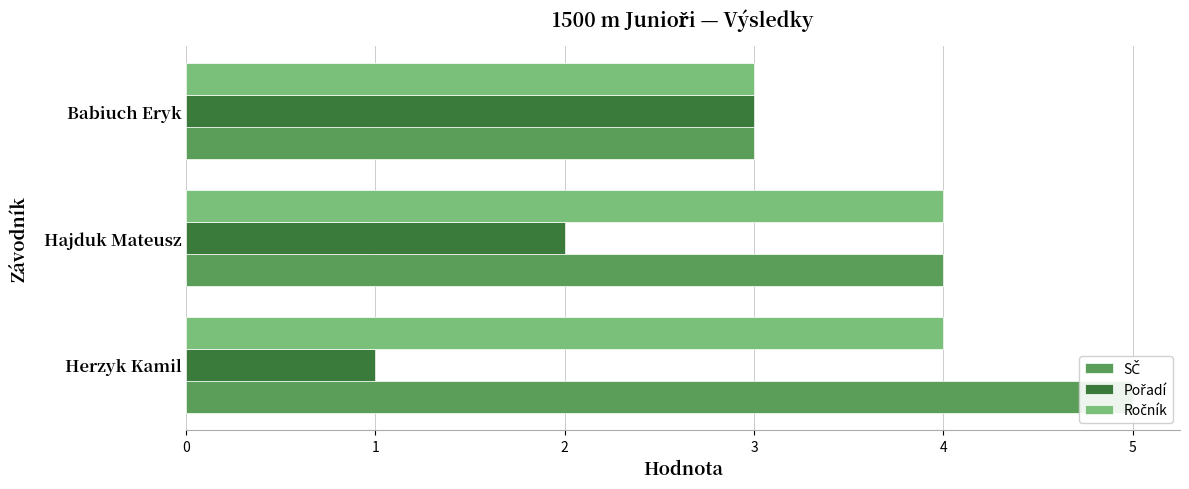

Rank the series by their average value, from lowest to highest.

Pořadí, Ročník, SČ